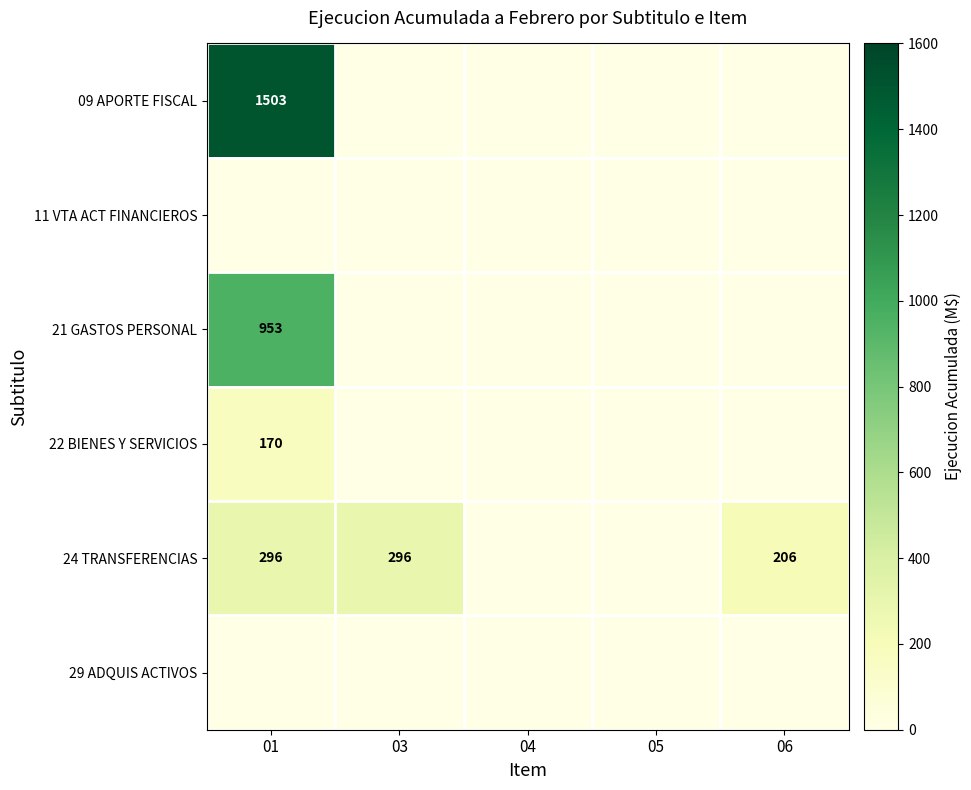

Which category has the highest value across all series?

01